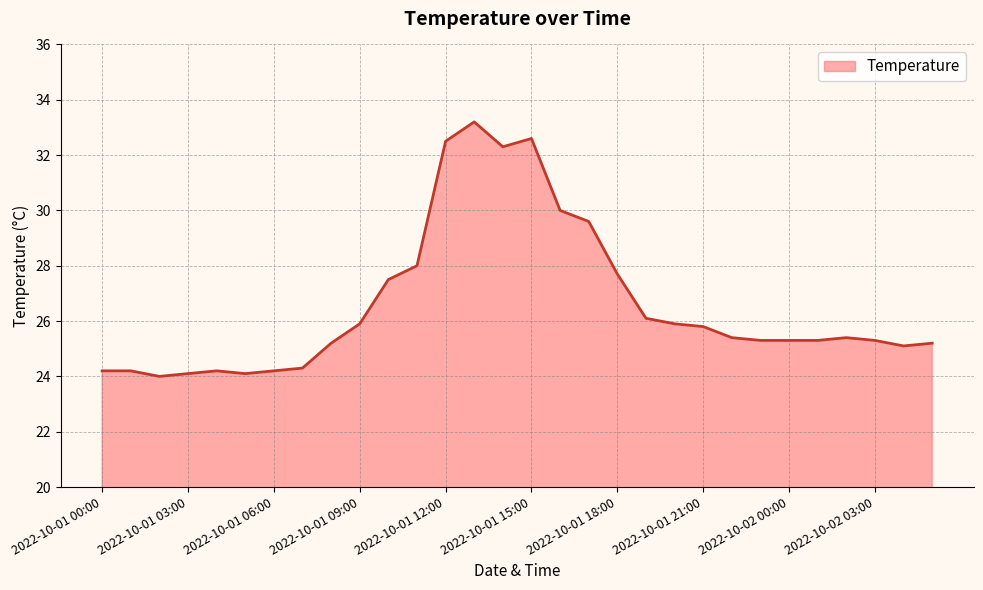

What is the maximum value shown in the chart?

33.2